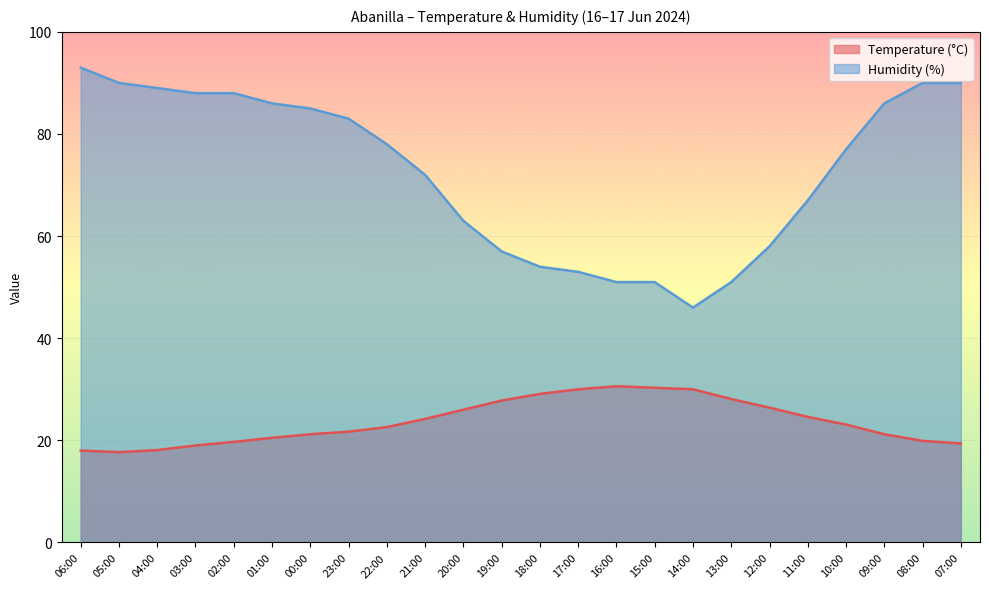

What is the difference between the maximum and minimum values in the Temperature (°C) series?

12.9